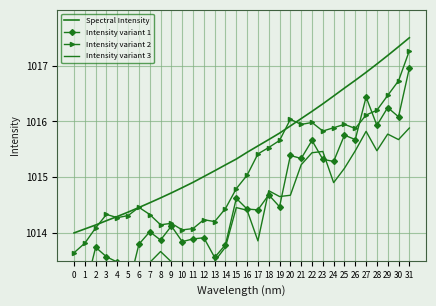

Is it true that Spectral Intensity equals 1502.0 at 21?

False